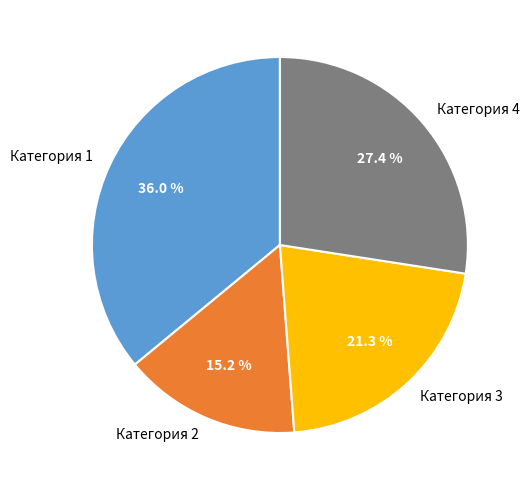

Rank the categories by value from lowest to highest.

Категория 2, Категория 3, Категория 4, Категория 1